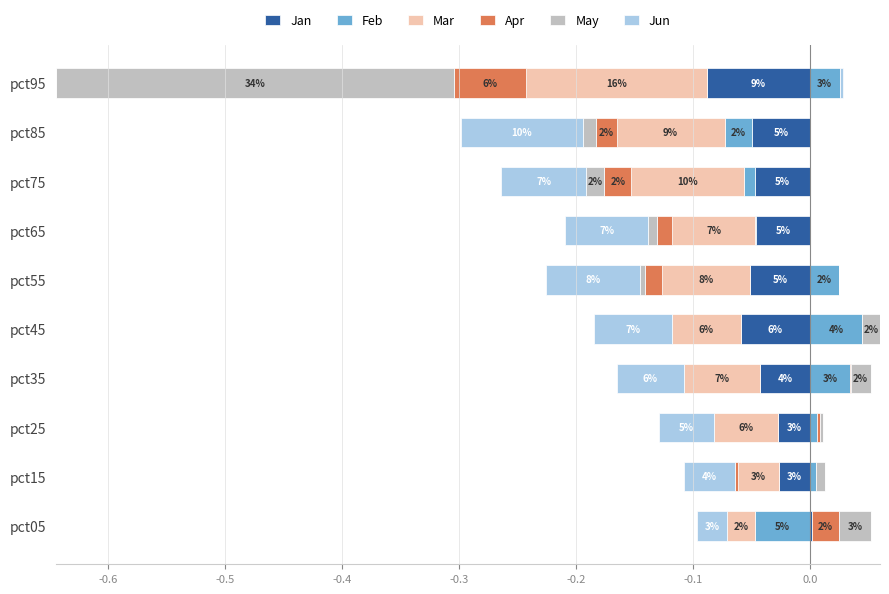

What are all the series names shown in the legend?

Jan, Feb, Mar, Apr, May, Jun